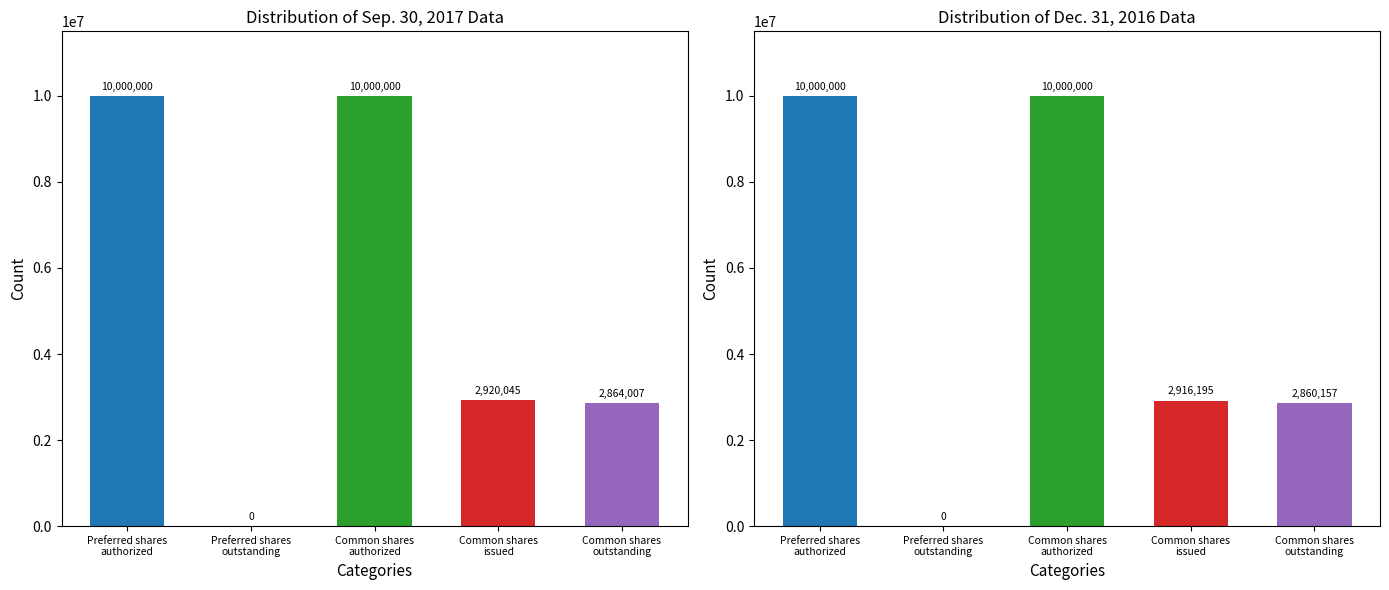

Read the Dec. 31, 2016 value at Common shares
outstanding.

2860157